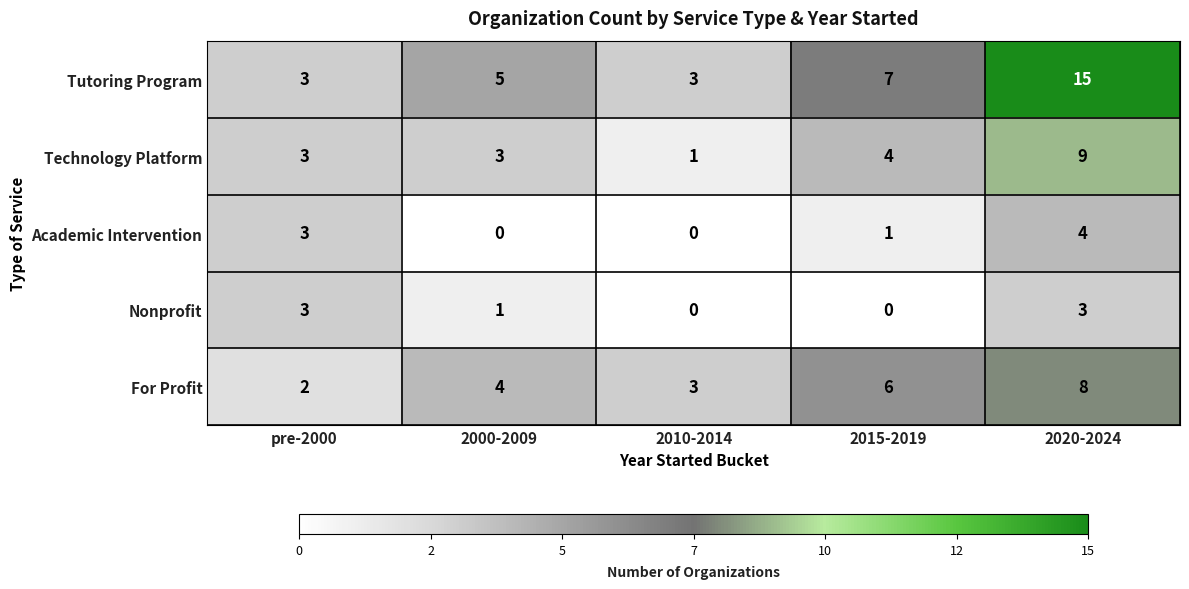

What is the average value of the Technology Platform series?

4